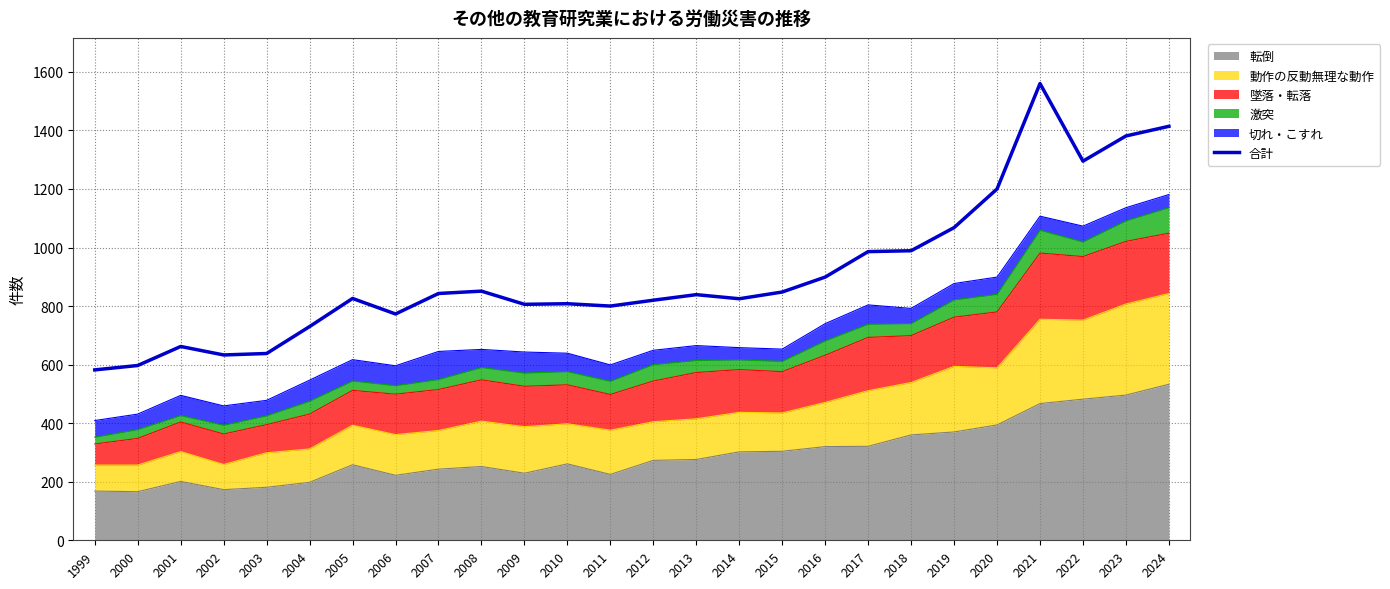

What is the ratio of the value at 2007 to the value at 1999?

1.4